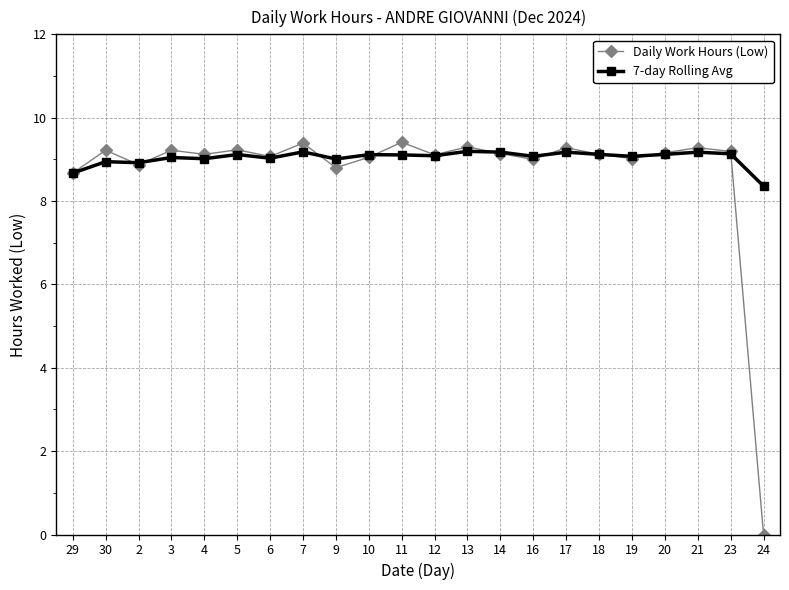

Which series changed the most between 16 and 17?

Daily Work Hours (Low)